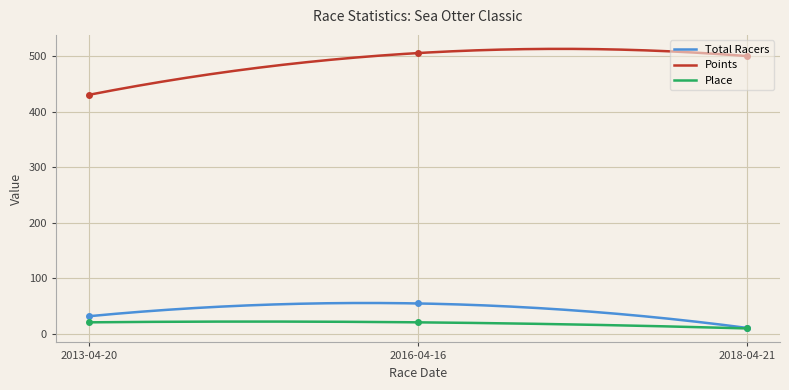

Rank the categories by Total Racers value from lowest to highest.

2018-04-21, 2013-04-20, 2016-04-16